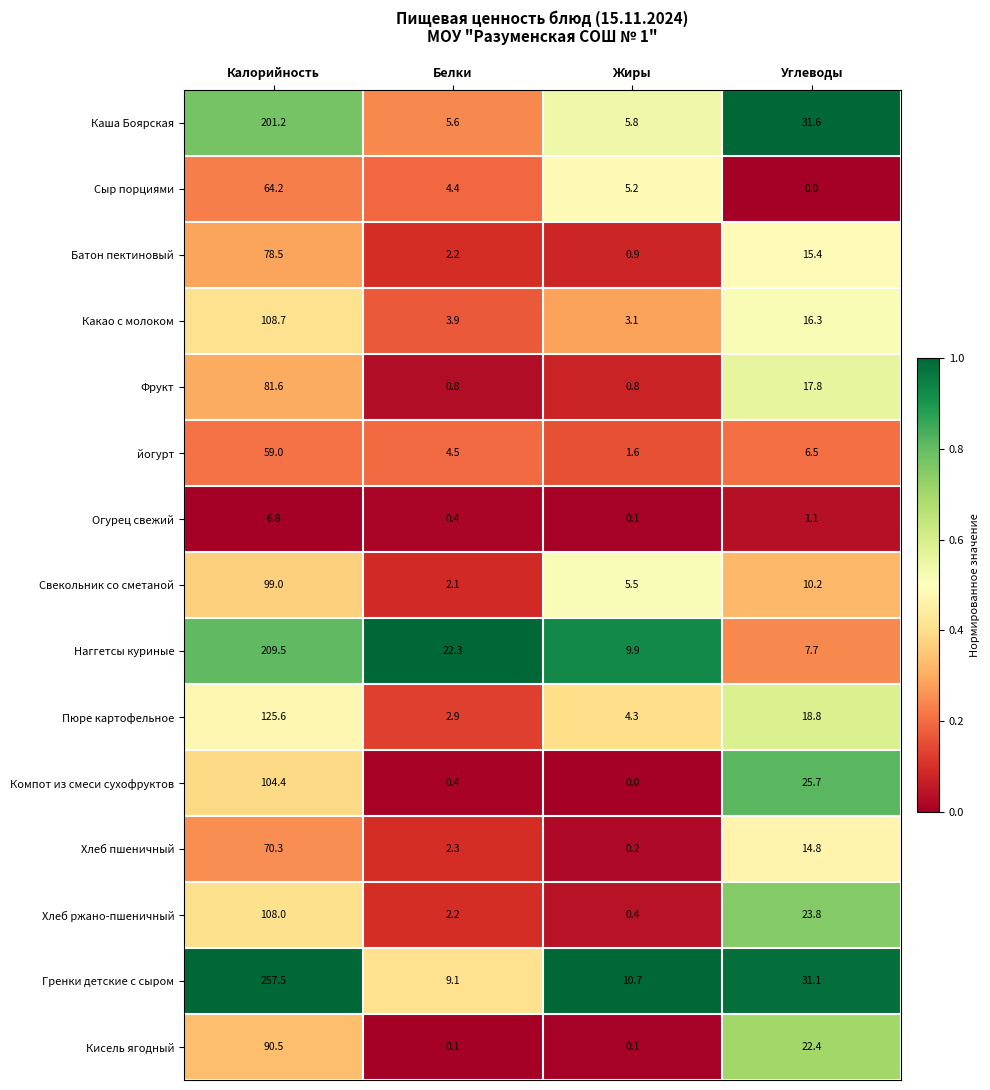

Where is Компот из смеси сухофруктов nearest to the value 52?

Углеводы